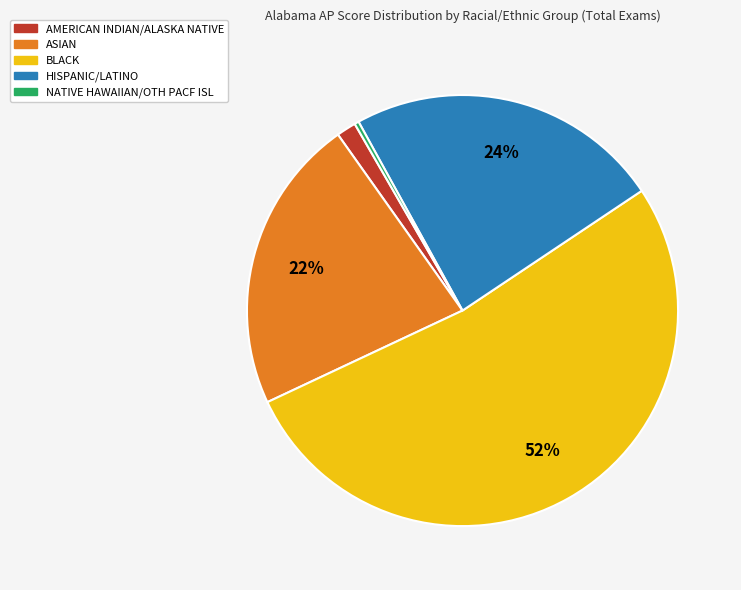

To the nearest percent, what is the average slice percentage?

20%